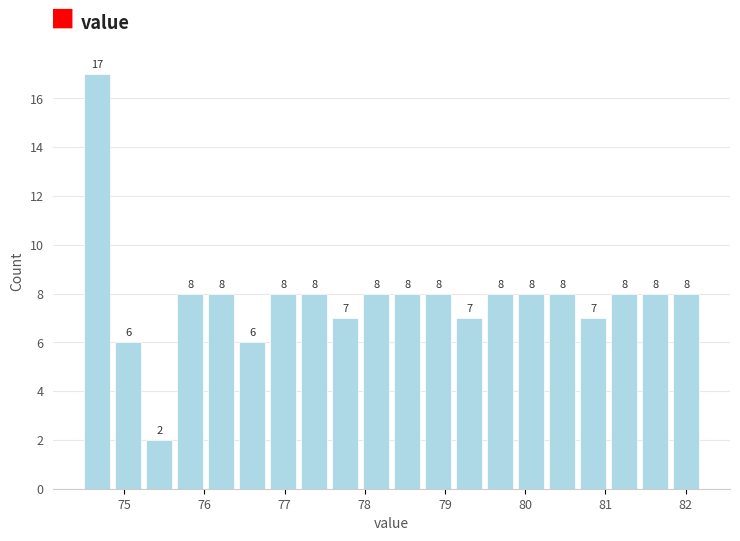

Read against the x-axis, roughly where is the centre of the tallest bar?

74.7